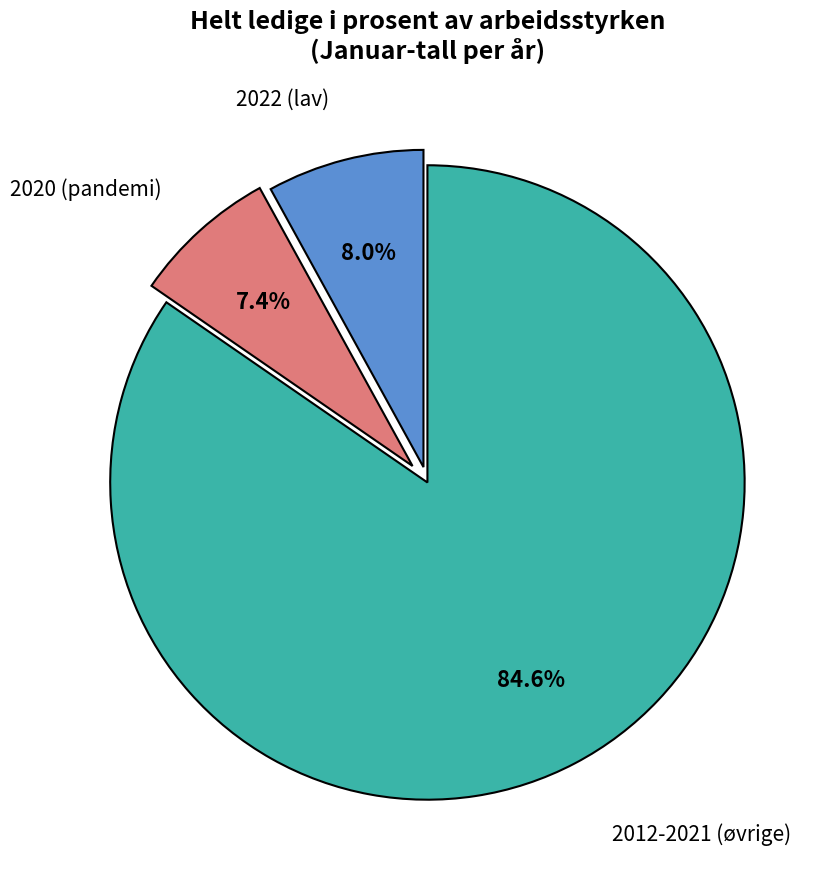

Is there any slice that represents more than half of the pie?

Yes